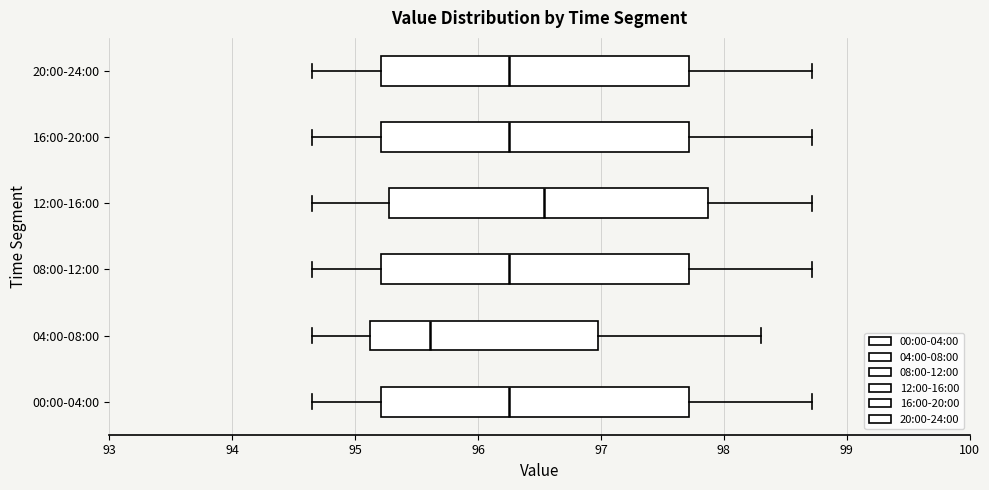

Reading bottom to top, read every box against the x-axis: the position of its median line, the range the box covers, and the ends of its whiskers. The values are not printed on the chart, so give them approximately, as read against the axis.

00:00-04:00: median 96.3, box 95.2 to 97.7, whiskers 94.7 to 98.7
04:00-08:00: median 95.6, box 95.1 to 97.0, whiskers 94.7 to 98.3
08:00-12:00: median 96.3, box 95.2 to 97.7, whiskers 94.7 to 98.7
12:00-16:00: median 96.5, box 95.3 to 97.9, whiskers 94.7 to 98.7
16:00-20:00: median 96.3, box 95.2 to 97.7, whiskers 94.7 to 98.7
20:00-24:00: median 96.3, box 95.2 to 97.7, whiskers 94.7 to 98.7